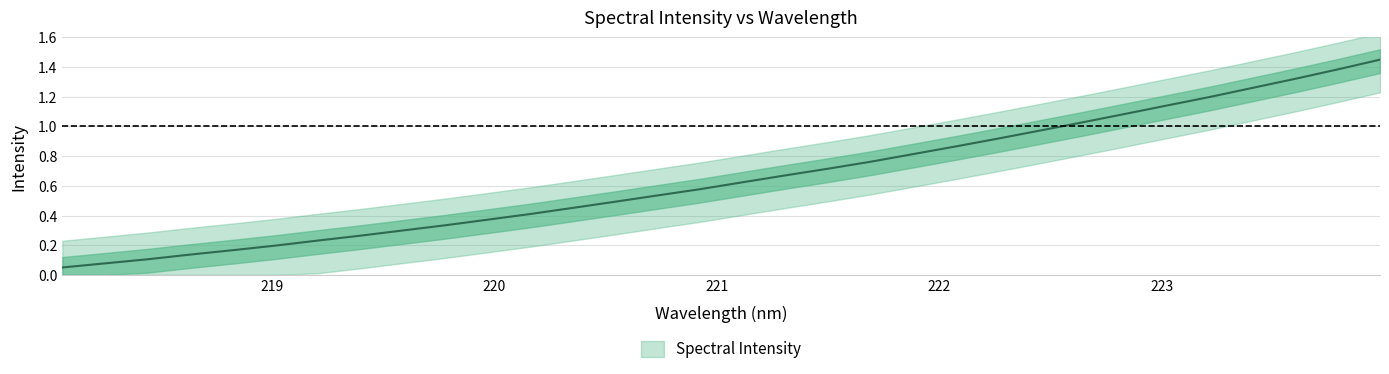

Reading left to right, what are all the values shown in this chart?

0.1	0.1	0.1	0.1	0.2	0.2	0.2	0.3	0.3	0.3	0.4	0.4	0.5	0.5	0.5	0.6	0.6	0.7	0.7	0.8	0.8	0.9	0.9	1.0	1.0	1.1	1.1	1.2	1.3	1.3	1.4	1.4